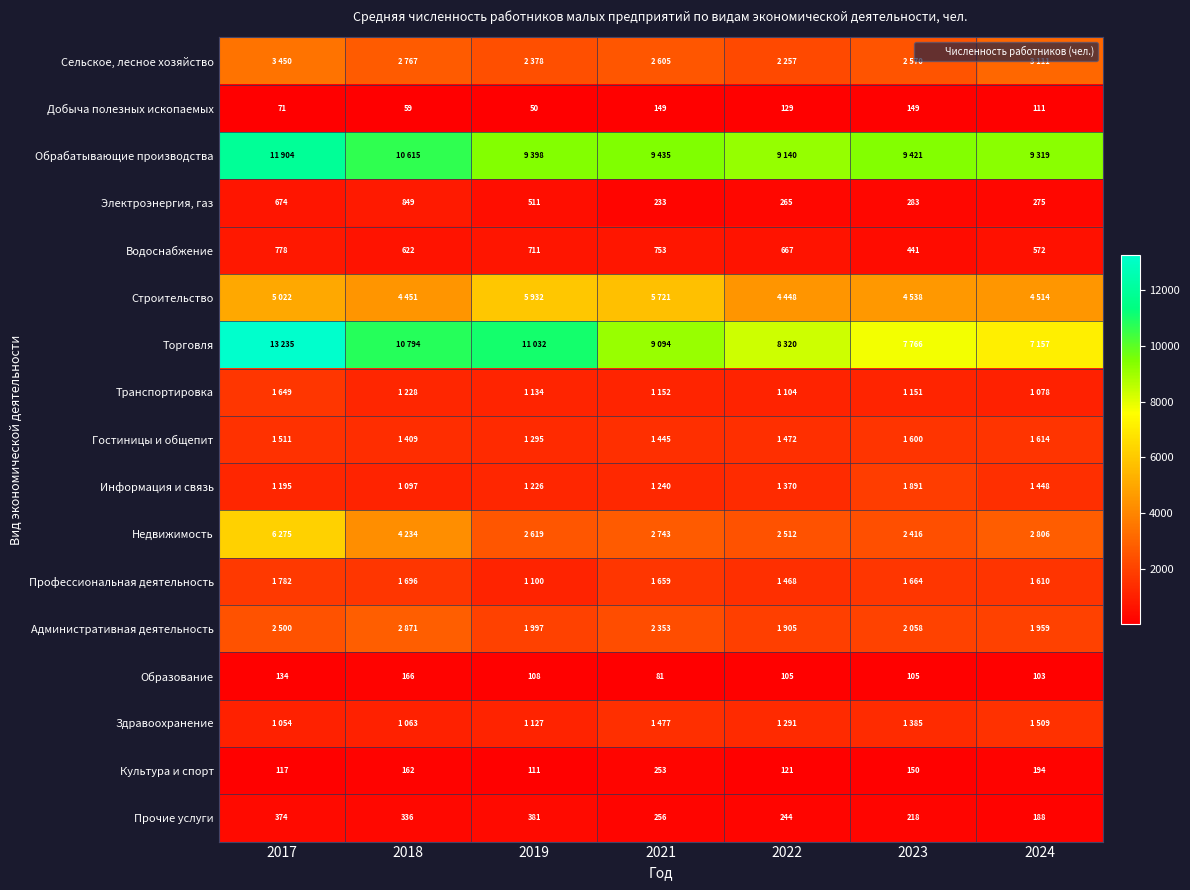

Which category has the highest value in the Административная деятельность series?

2018